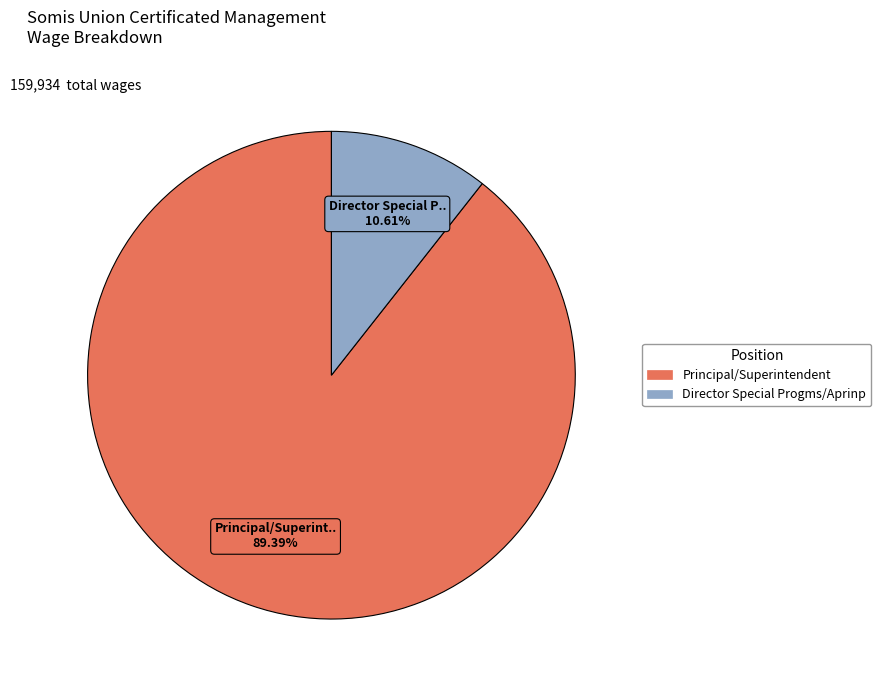

Does any single category account for the majority?

Yes